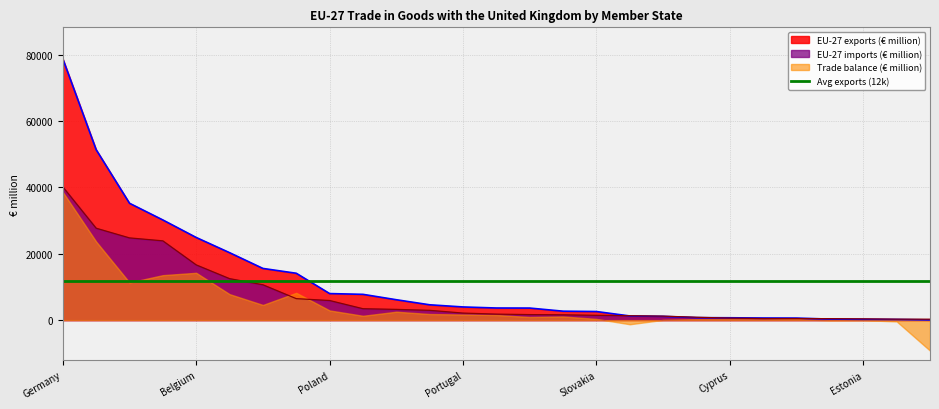

Is it true that EU-27 exports (€ million) equals 1244.3 at Malta?

True